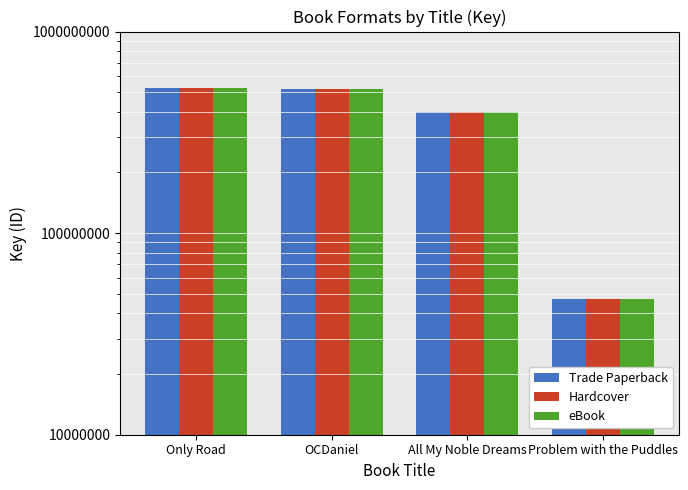

Is the value of eBook at Only Road greater than the value of Hardcover at Only Road?

No